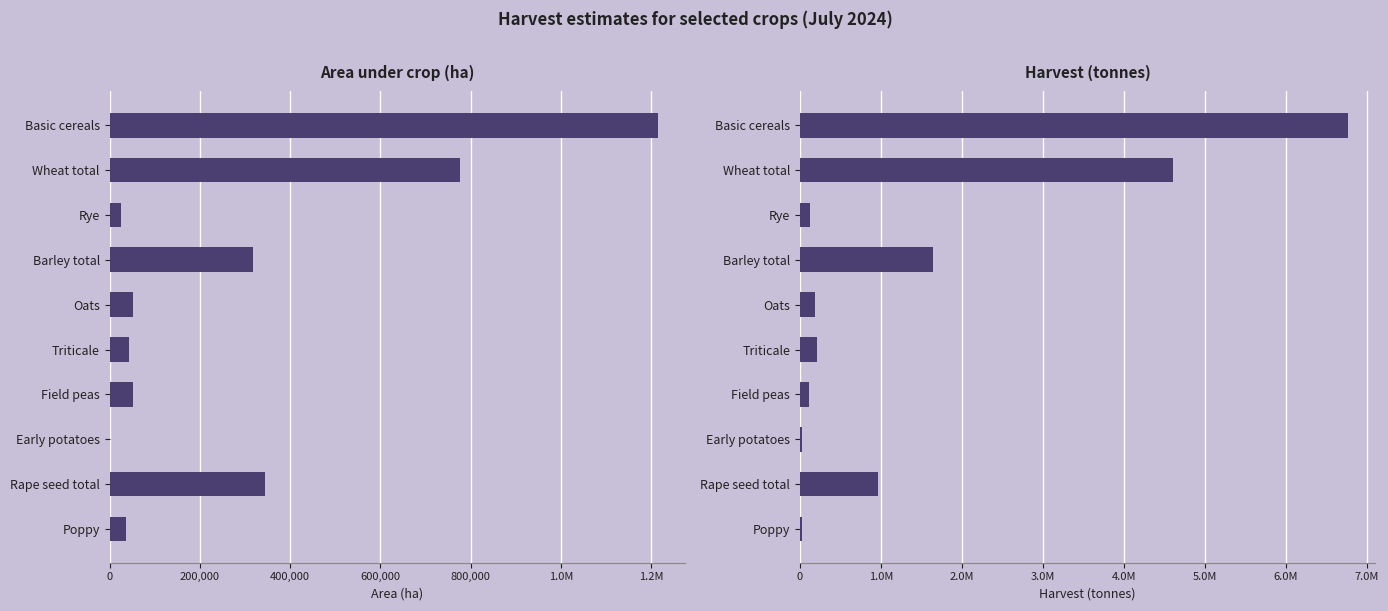

How many data points does each series have?

10